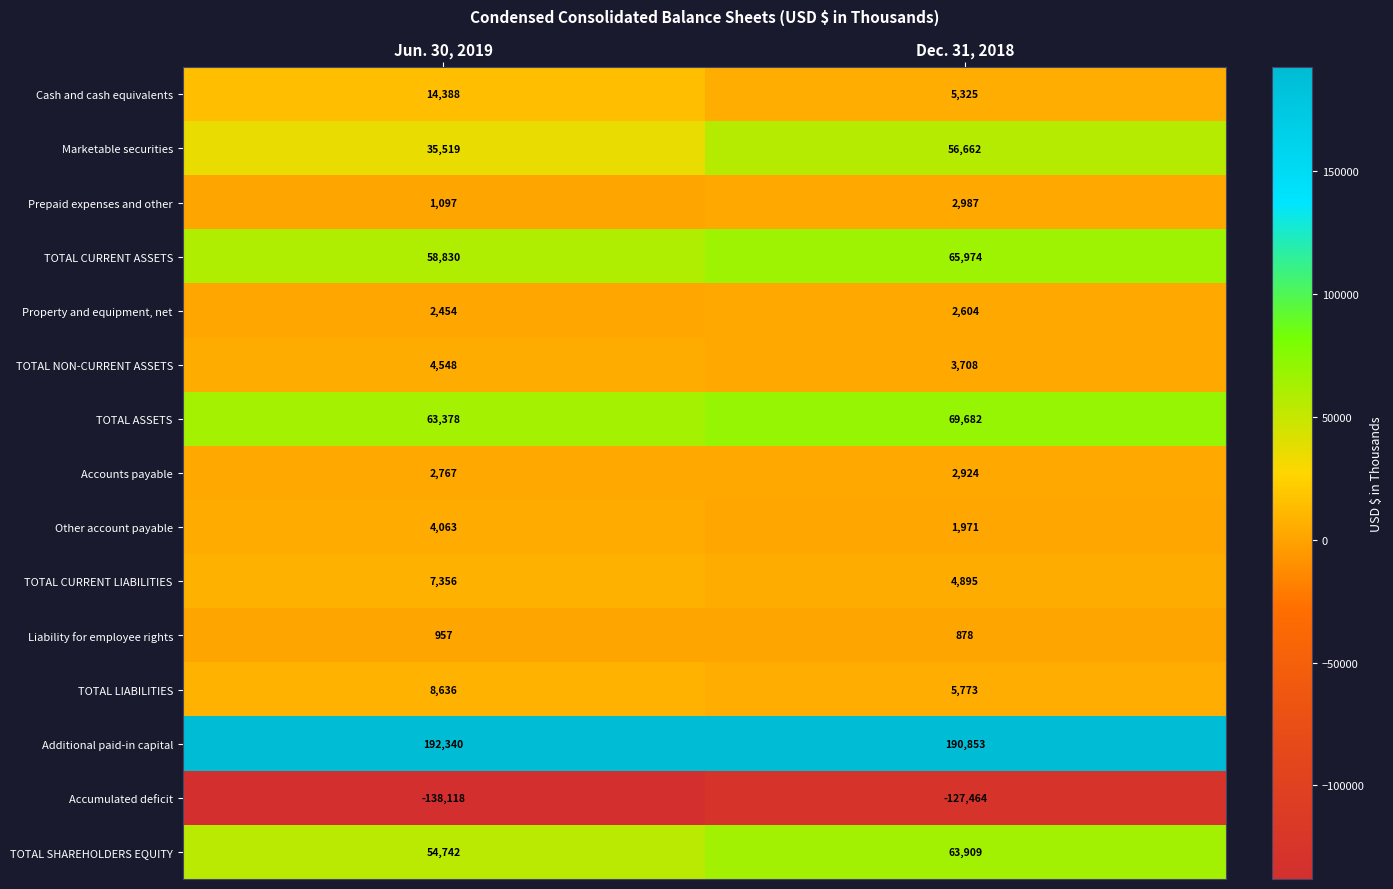

Count the number of categories in the chart.

2